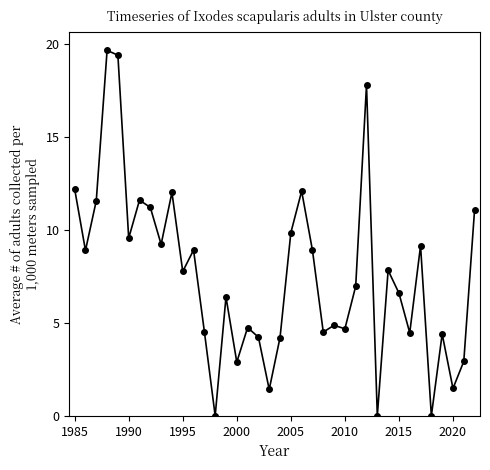

Is this an area chart (filled region under the line)?

No